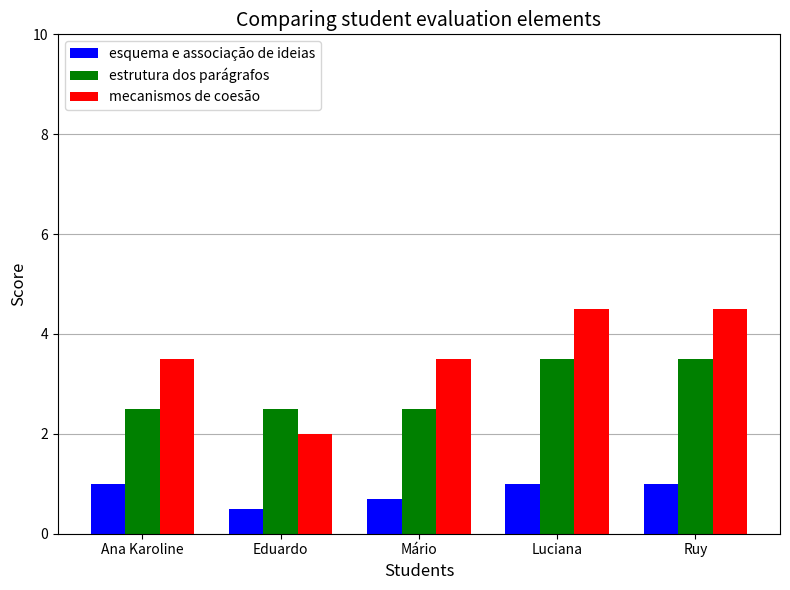

What is the total value across all series at Mário?

6.7